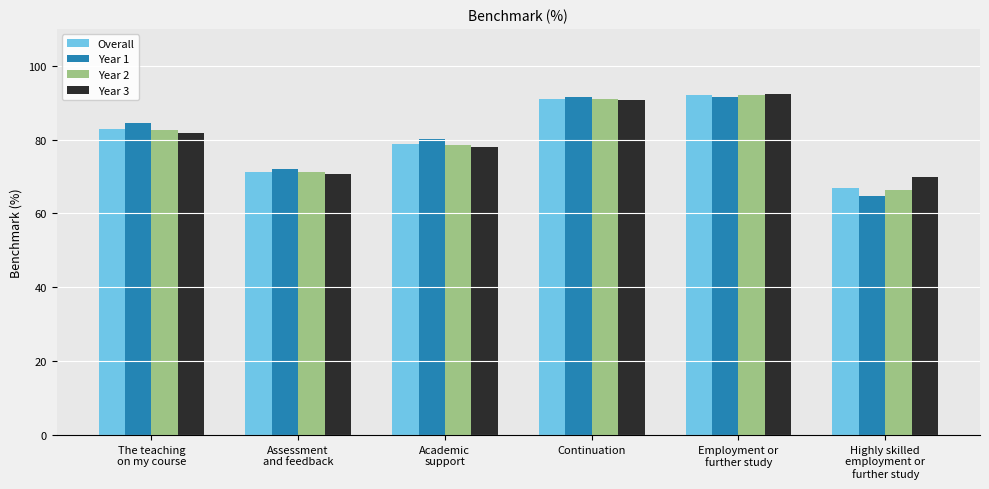

How many data points does each series have?

6